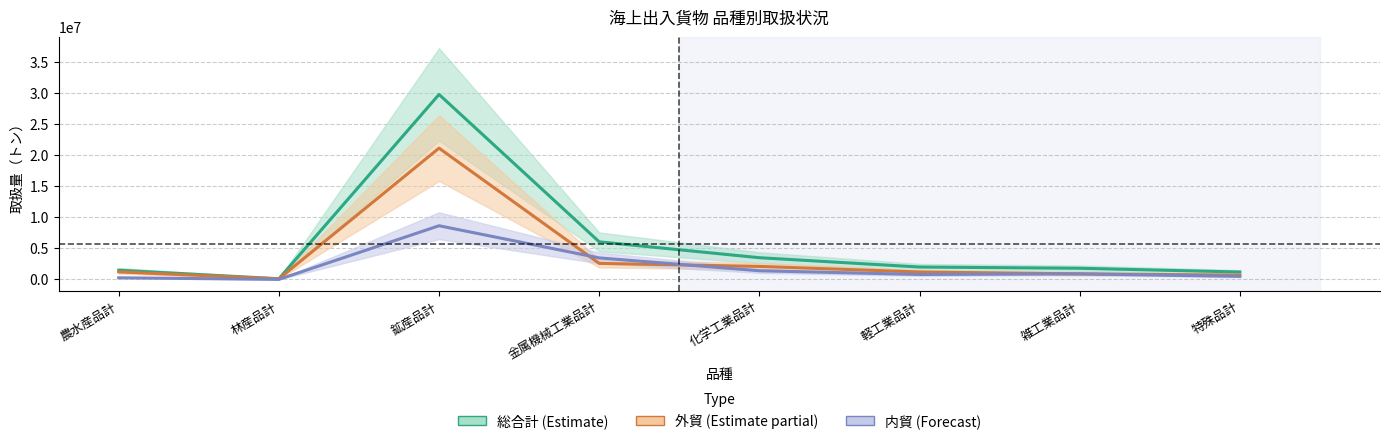

List the series in order of their overall mean, highest first.

総合計(計), 外貿(計), 内貿(計)